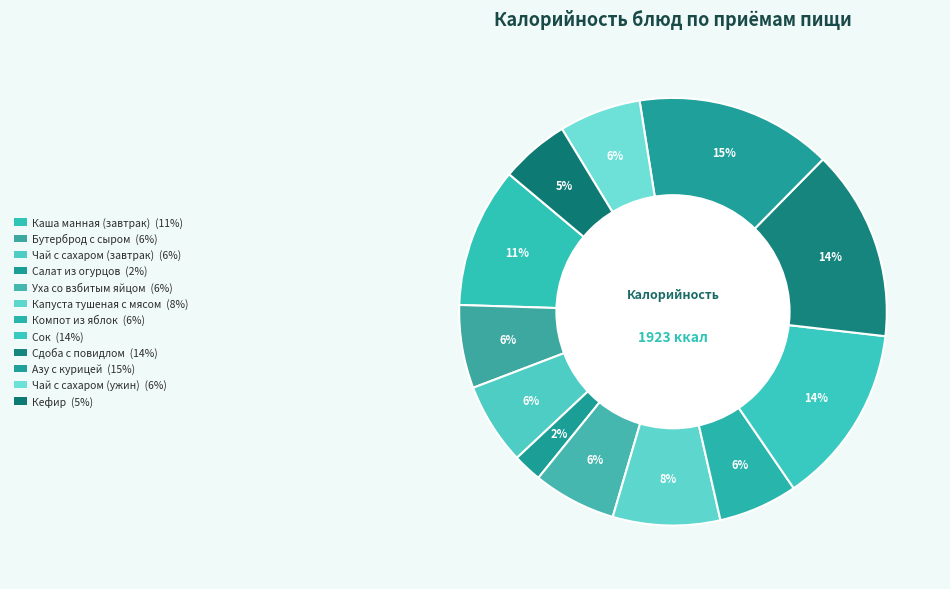

What percentage is the Азу с курицей slice, to the nearest percent?

15%